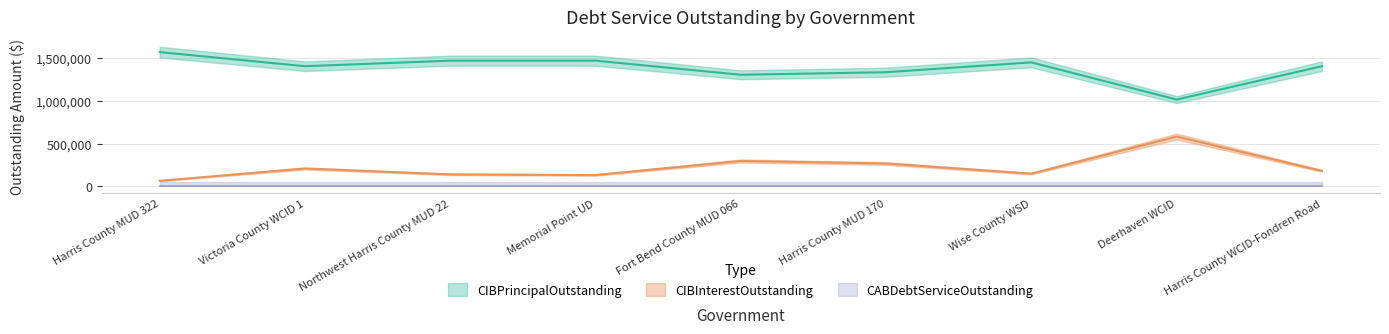

What is the sum of all CIBPrincipalOutstanding values?

12425000.0